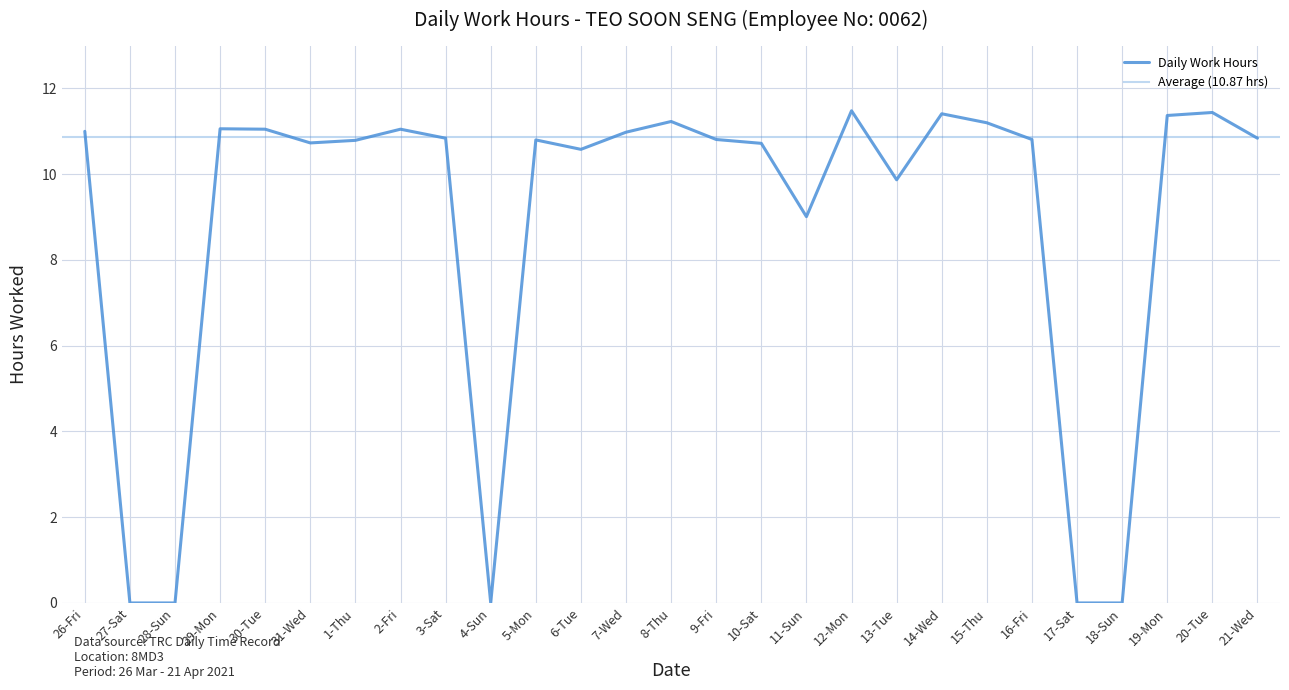

What is the label of the 4th point from the left?

29-Mon